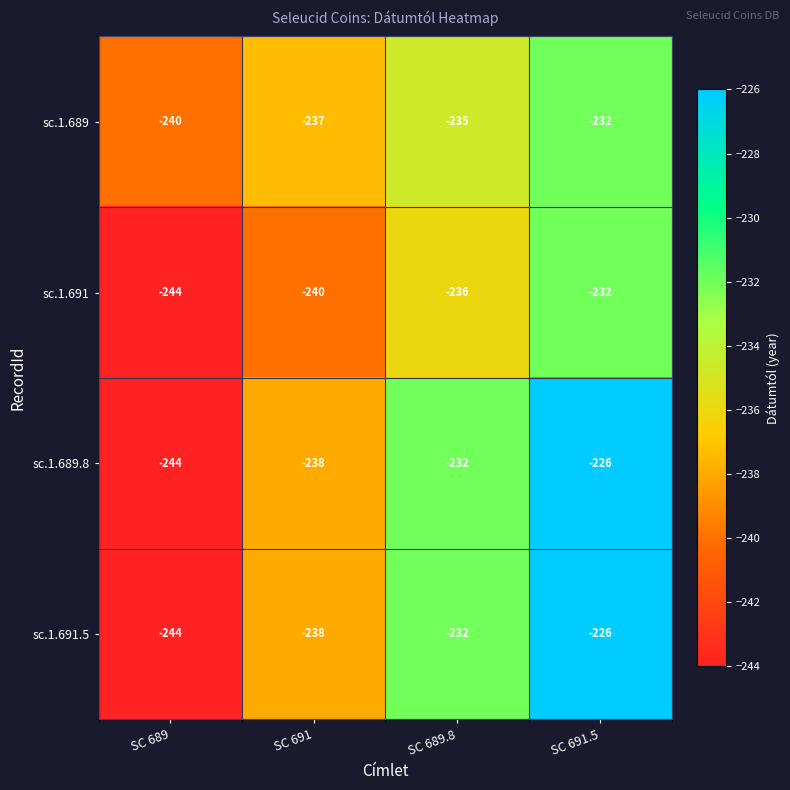

Reading left to right, what are all the values shown in this chart?

sc.1.689: -240	-237	-235	-232
sc.1.691: -244	-240	-236	-232
sc.1.689.8: -244	-238	-232	-226
sc.1.691.5: -244	-238	-232	-226